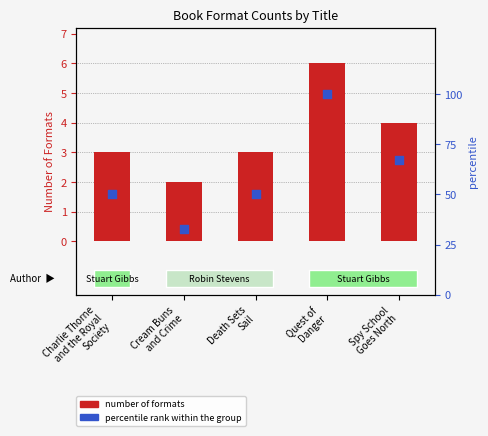

What are all the series names shown in the legend?

Number of Formats, percentile rank within the group